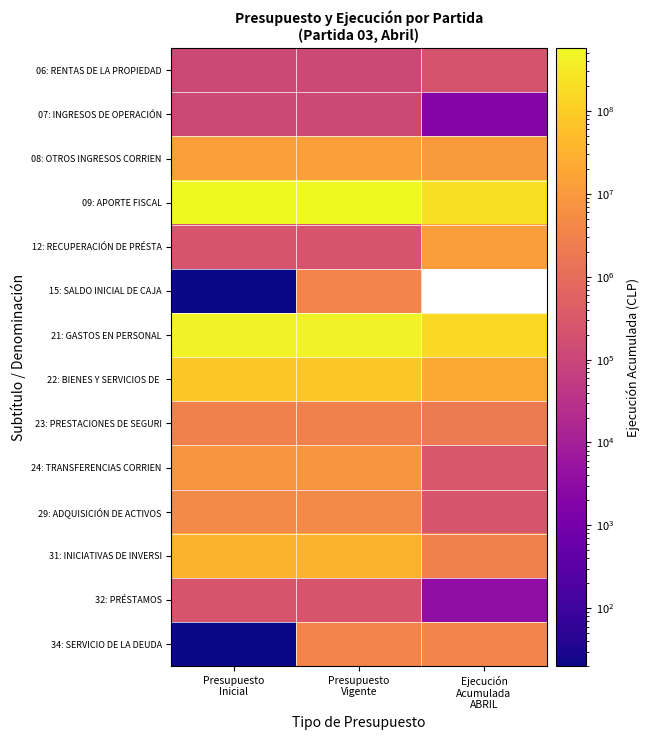

What is the total value across all series at Presupuesto
Vigente?

1180487918.0